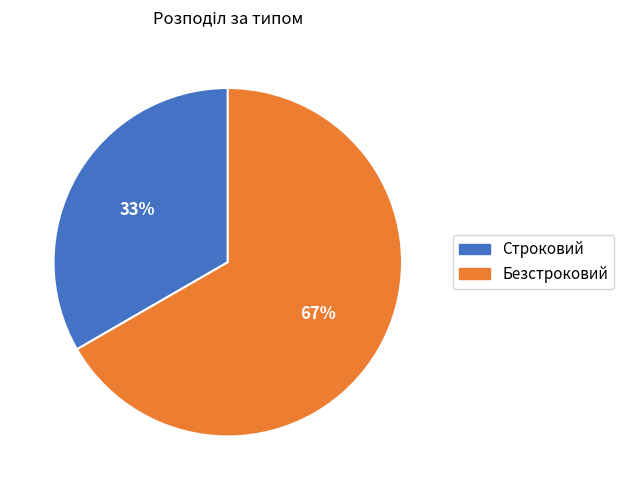

Rank the categories by value from lowest to highest.

Строковий, Безстроковий